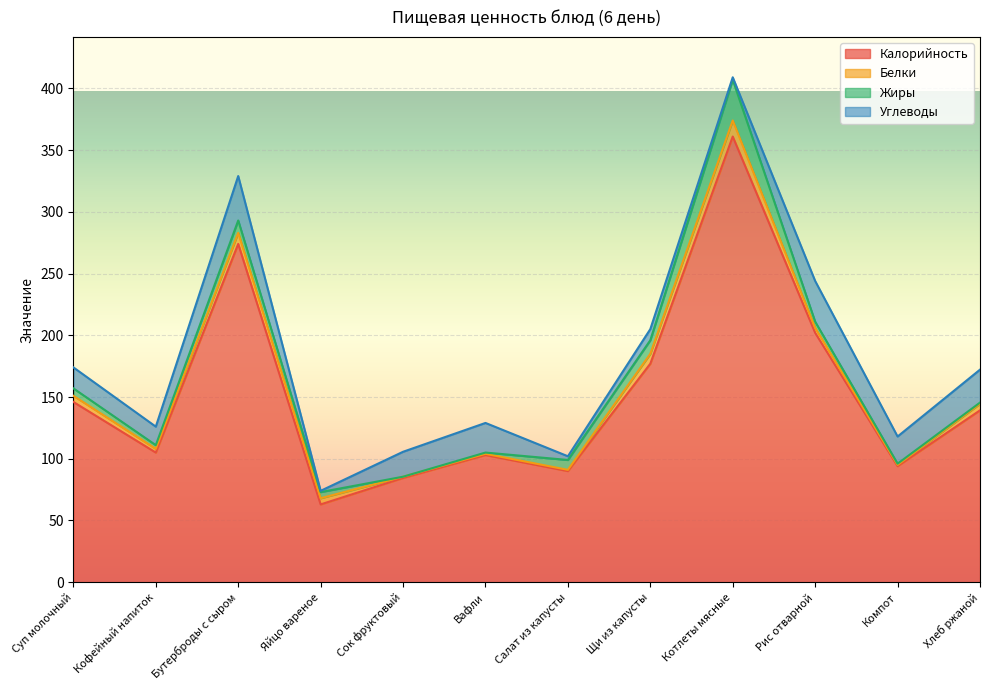

Which series has the largest range (max minus min)?

Калорийность